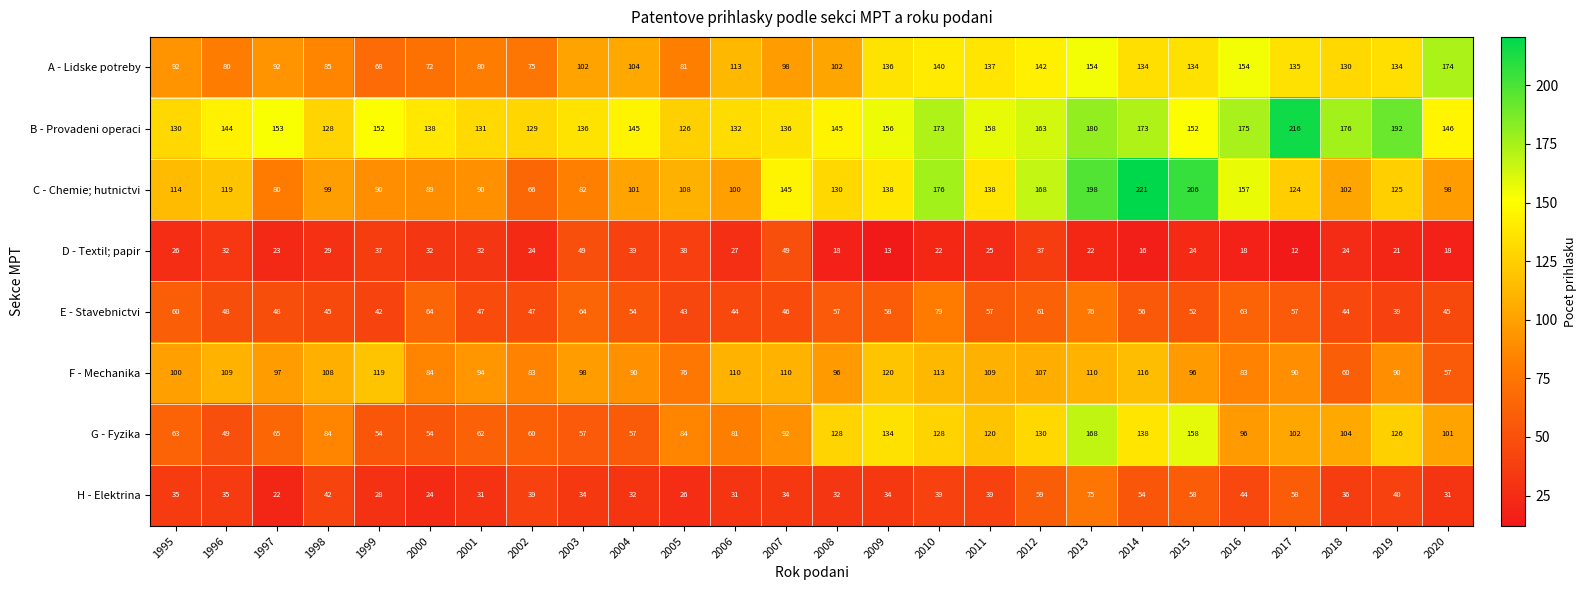

At how many categories does at least one series exceed 143?

18